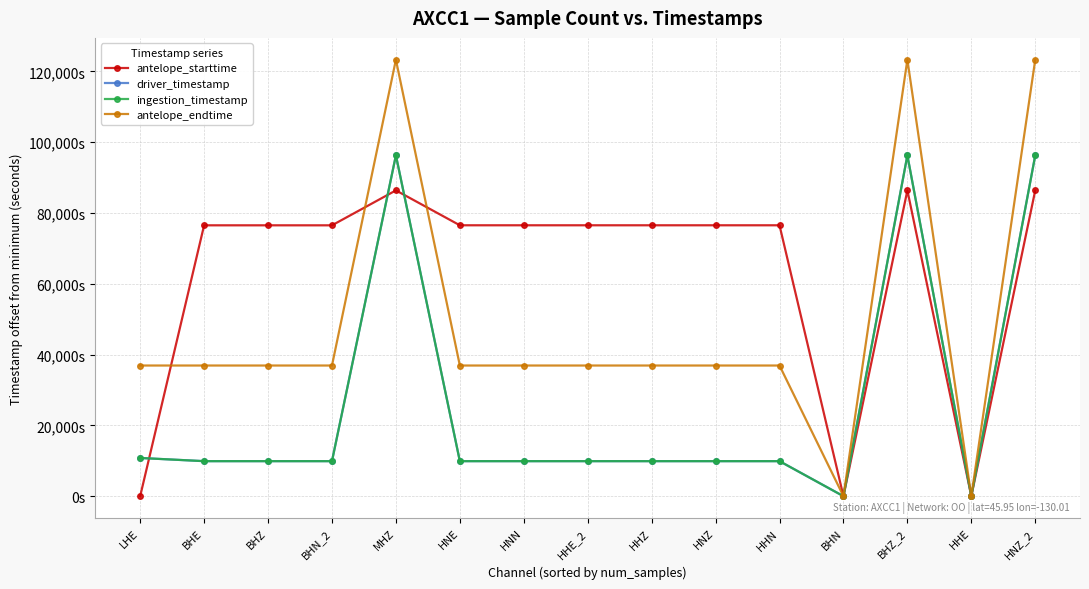

What is the value of the antelope_starttime point at the 10th from the left?

76540.4